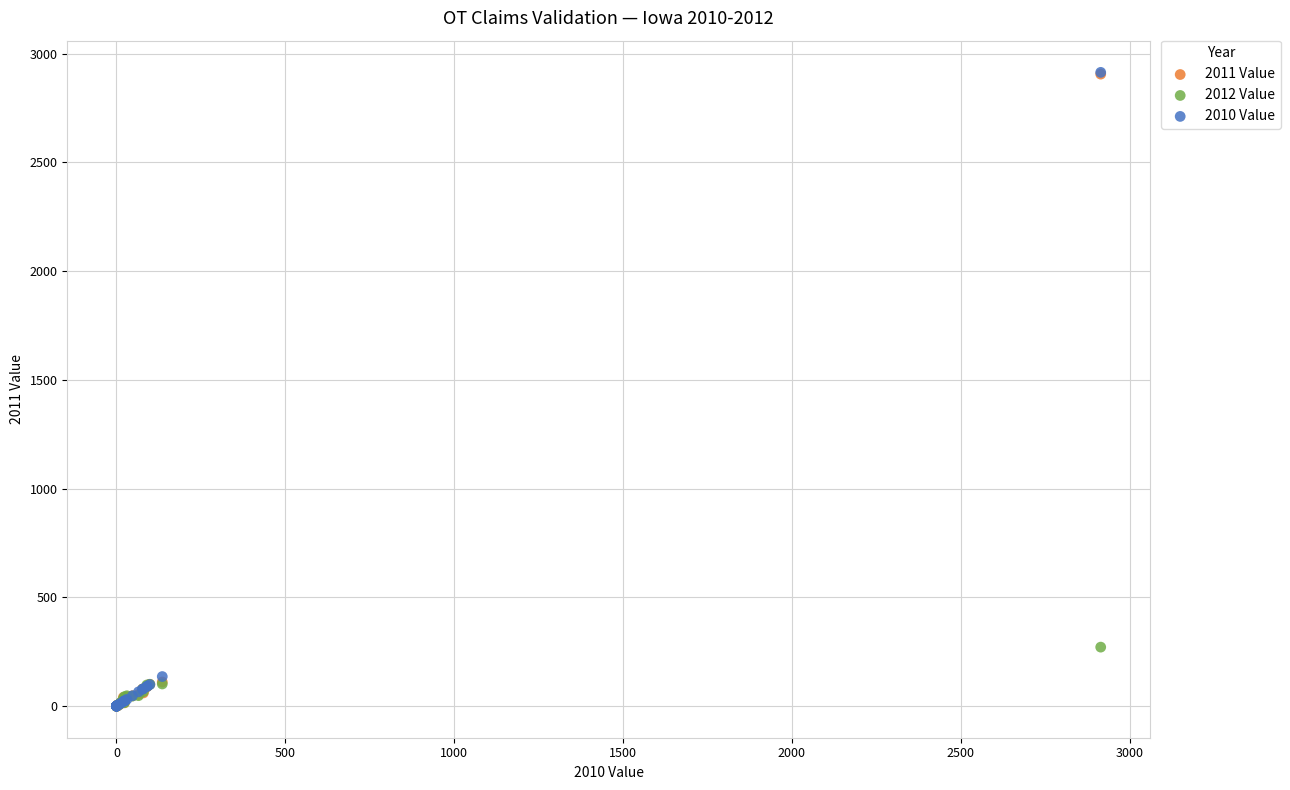

What are all the series names shown in the legend?

2011 Value, 2012 Value, 2010 Value